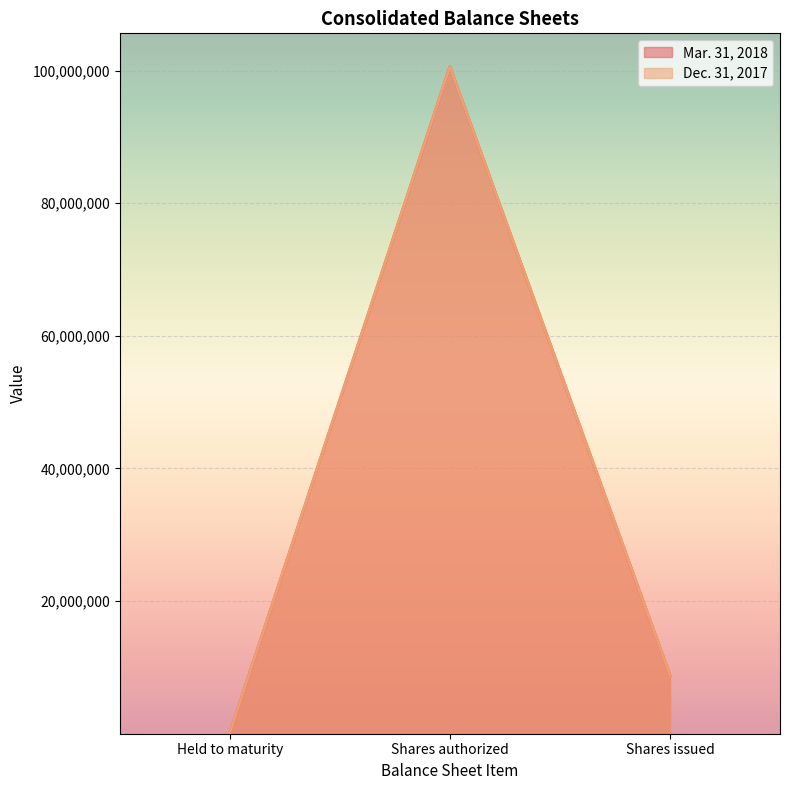

How many series are shown in this chart?

2